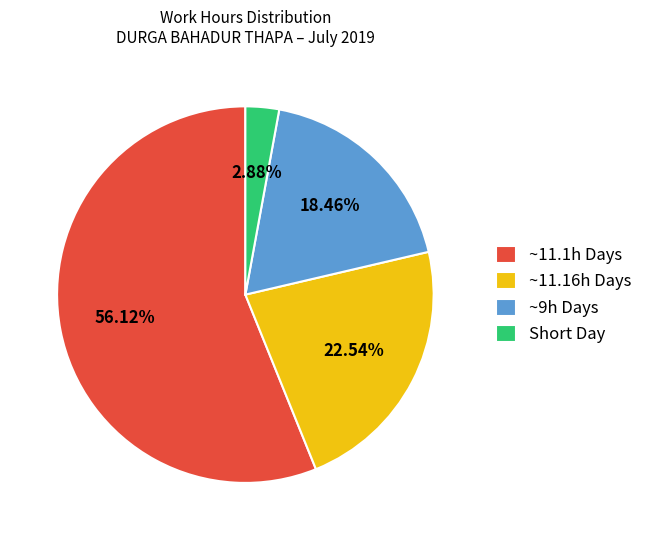

Which has a higher value, ~11.16h Days or ~11.1h Days?

~11.1h Days